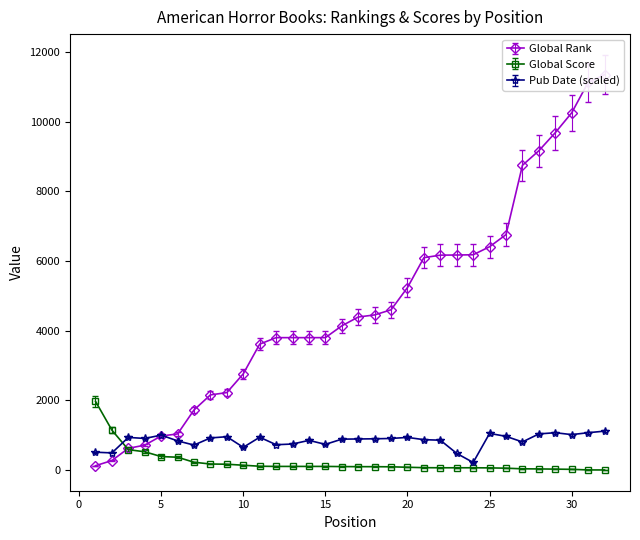

Reading left to right, list all the values displayed in this chart.

Global Rank: 122	271	621	713	975	1035	1723	2156	2222	2761	3614	3800	3800	3800	3800	4139	4392	4453	4600	5239	6097	6169	6173	6180	6411	6759	8749	9168	9686	10257	11130	11353
Global Score: 1973	1144	584	522	385	366	222	171	165	136	107	102	102	102	102	97	95	94	91	78	66	63	63	63	60	51	33	30	24	18	1	0
Published Date: 510	490	935	905	1000	835	715	920	955	650	940	725	745	850	735	885	890	895	905	935	870	855	475	215	1050	965	805	1035	1070	1015	1070	1115